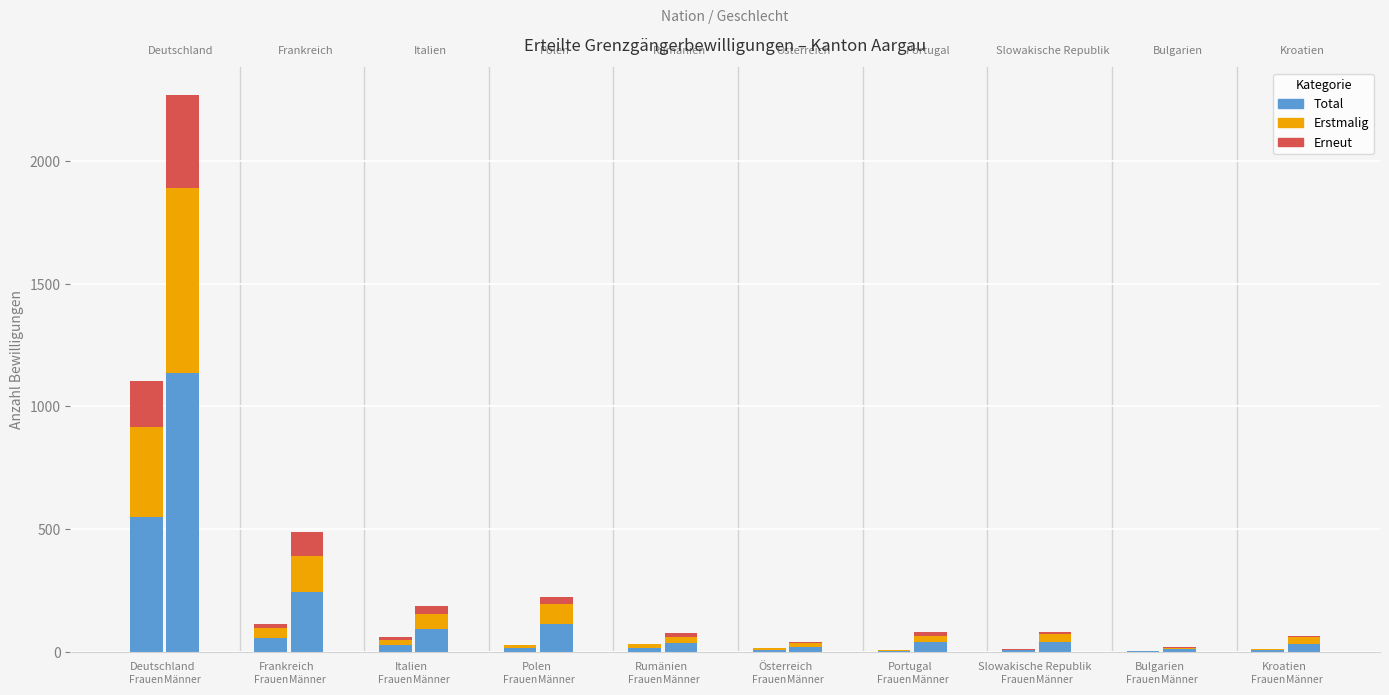

How many bars are there in total?

60